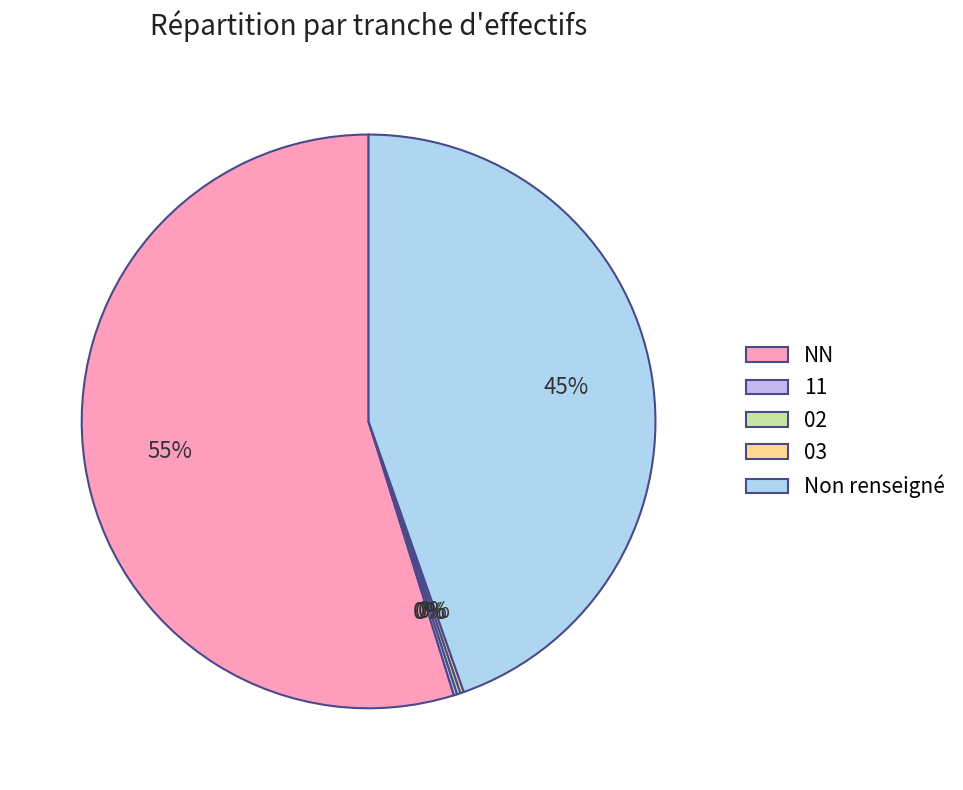

What portion of the pie excludes 02?

99.8%